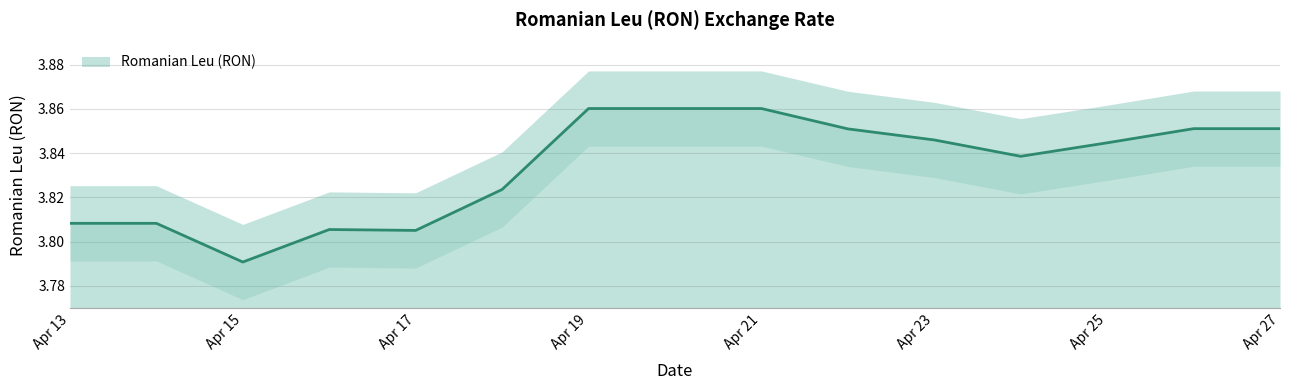

At which label does Romanian Leu (RON) reach its minimum?

Apr 15